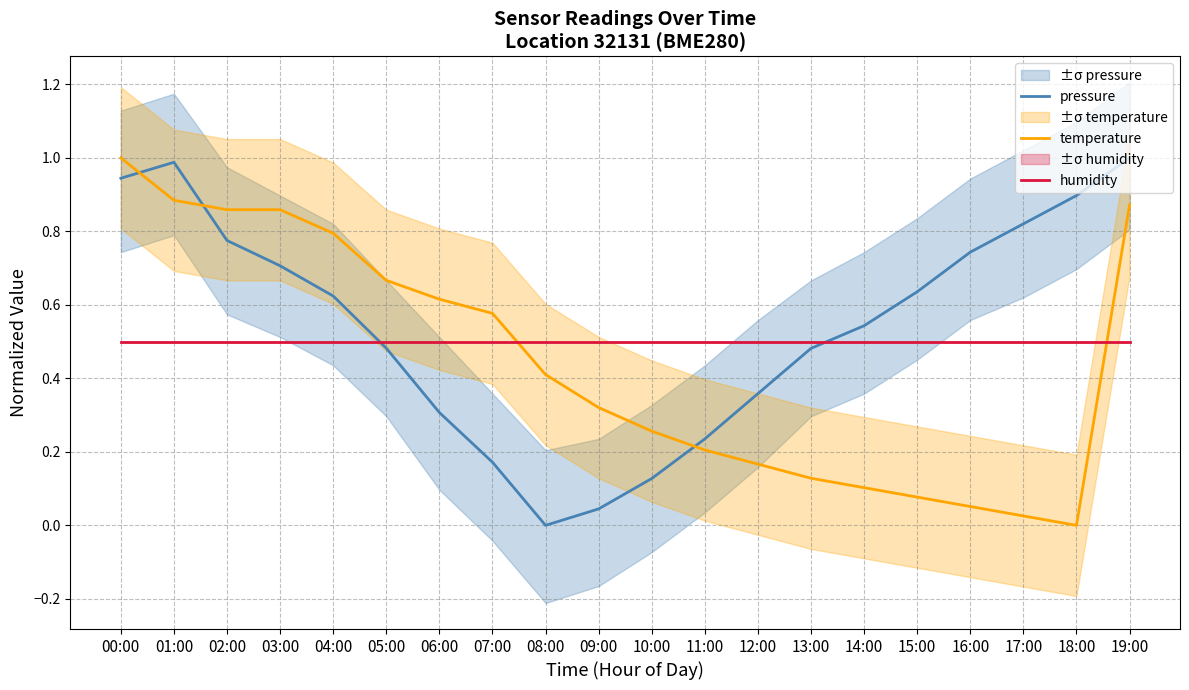

Is the value of temperature at 03:00 greater than the value of humidity at 13:00?

Yes